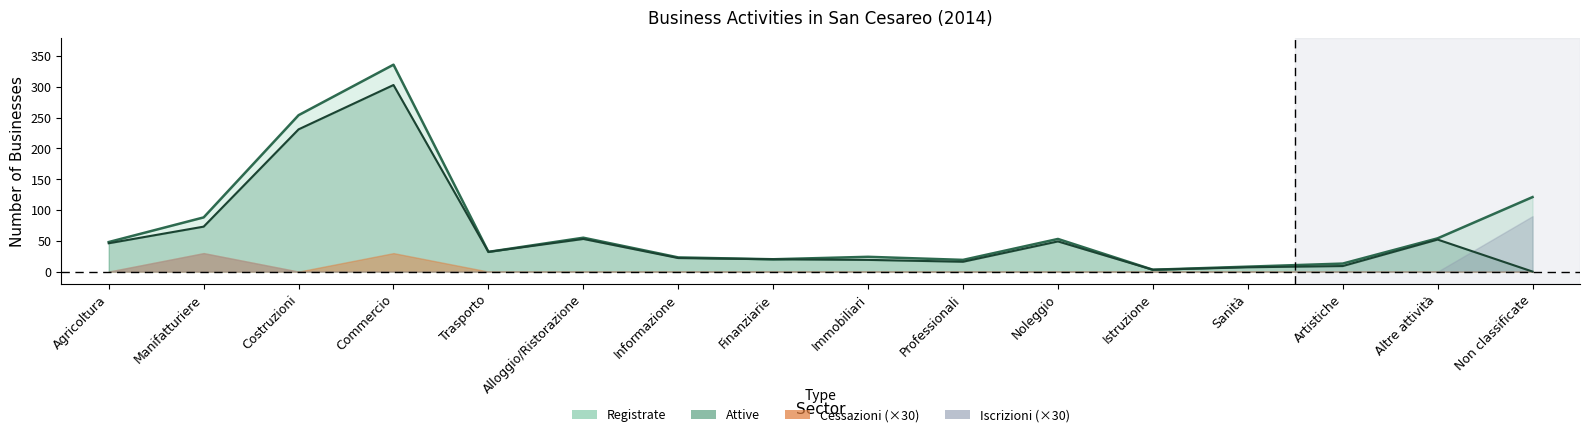

What is the label of the 10th point from the right?

Informazione